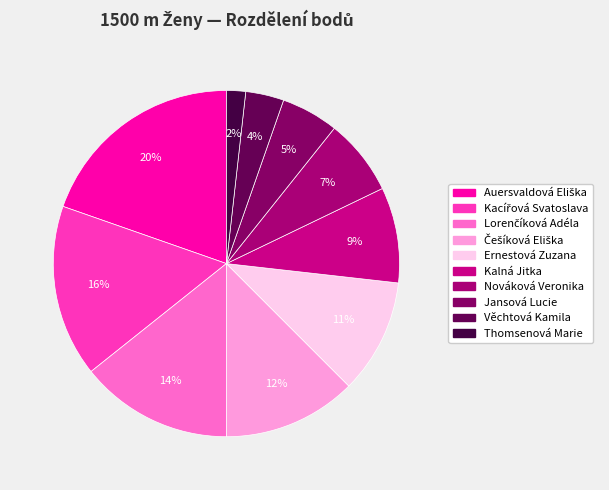

How many segments does this pie chart have?

10